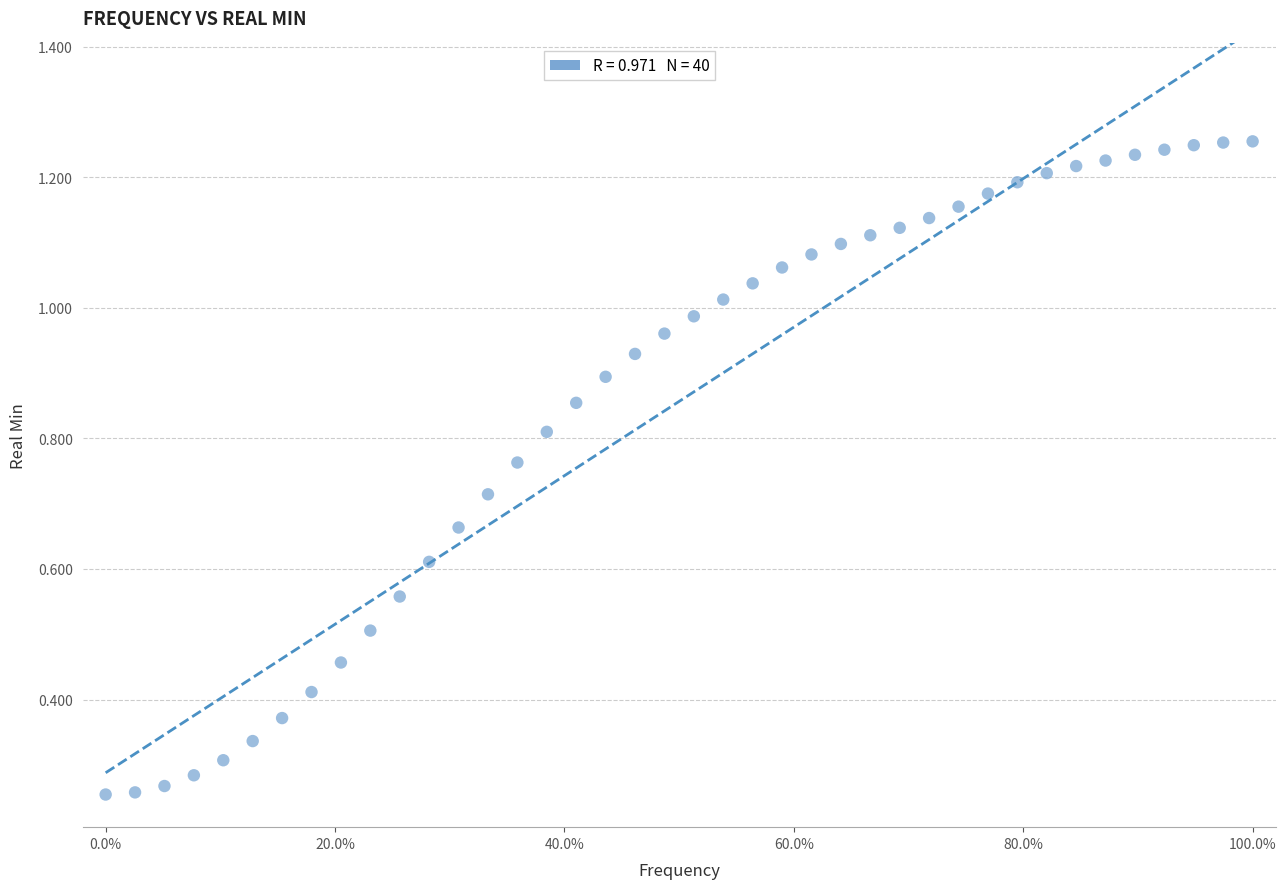

Count the number of points in this scatter plot.

40